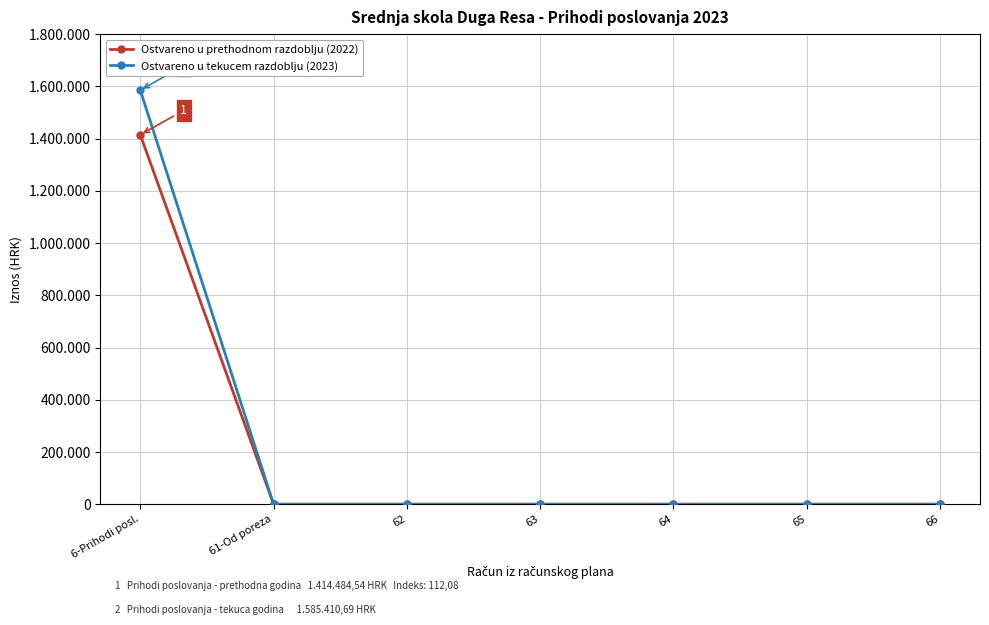

List the series in order of their peak value, highest first.

Ostvareno u tekucem razdoblju (2023), Ostvareno u prethodnom razdoblju (2022)